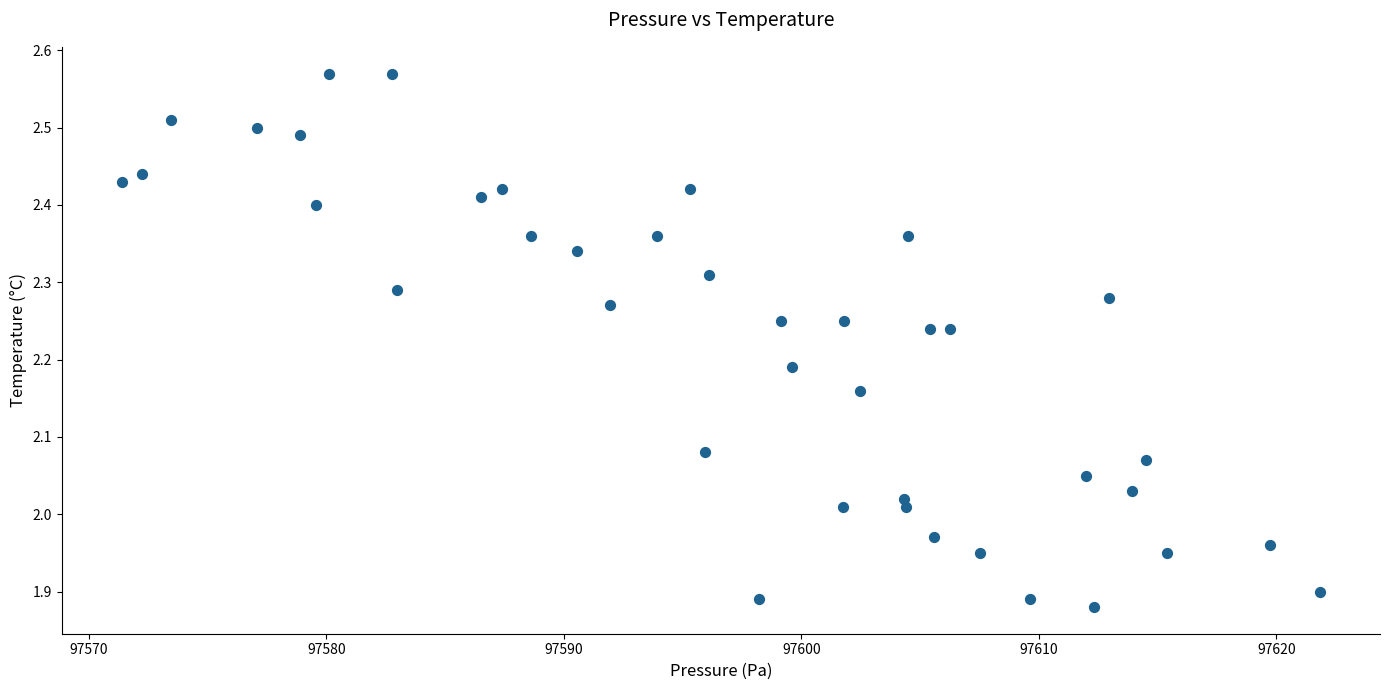

What is the range of X values (max minus min)?

50.5